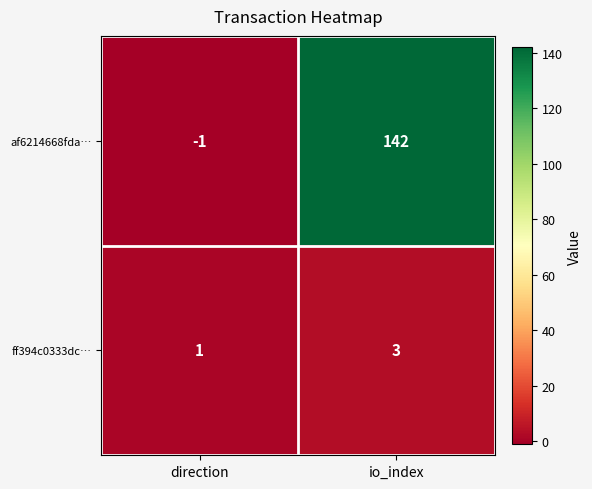

Reading left to right, extract all data points from this chart.

af6214668fda…: -1	142
ff394c0333dc…: 1	3